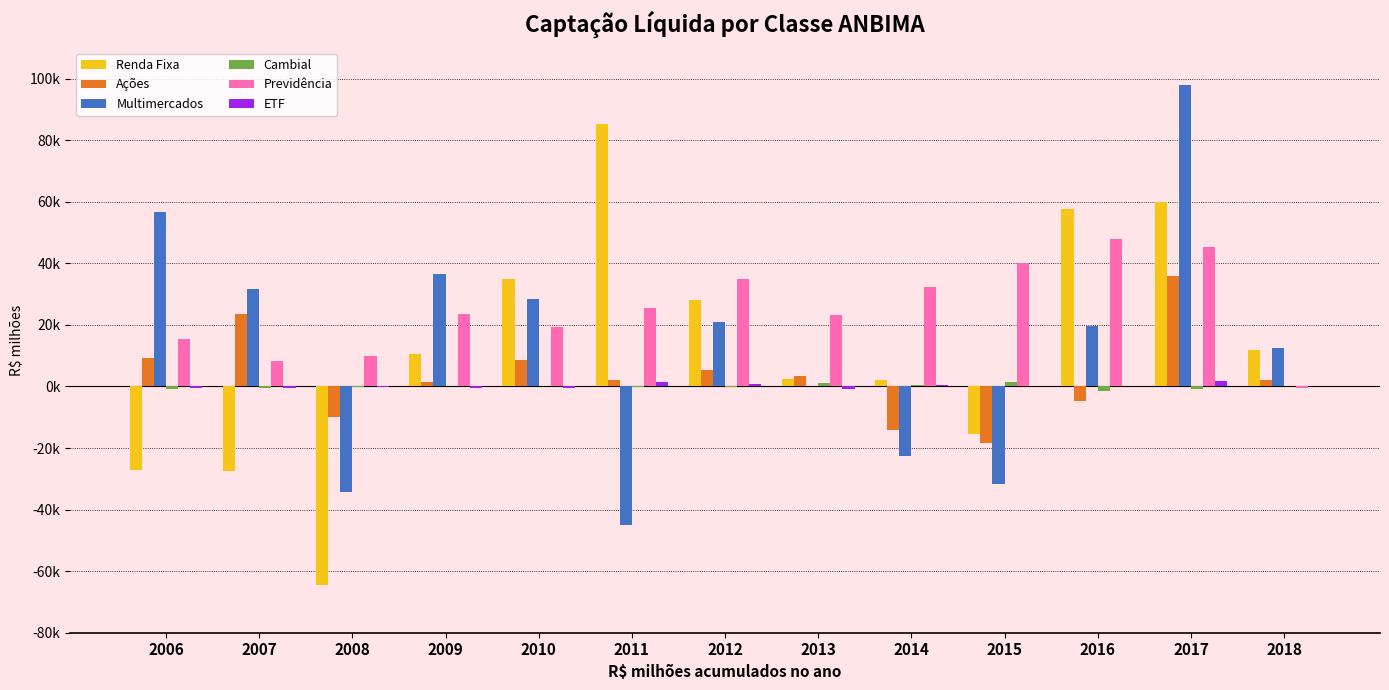

Which has a higher value, 2006 or 2017?

2017